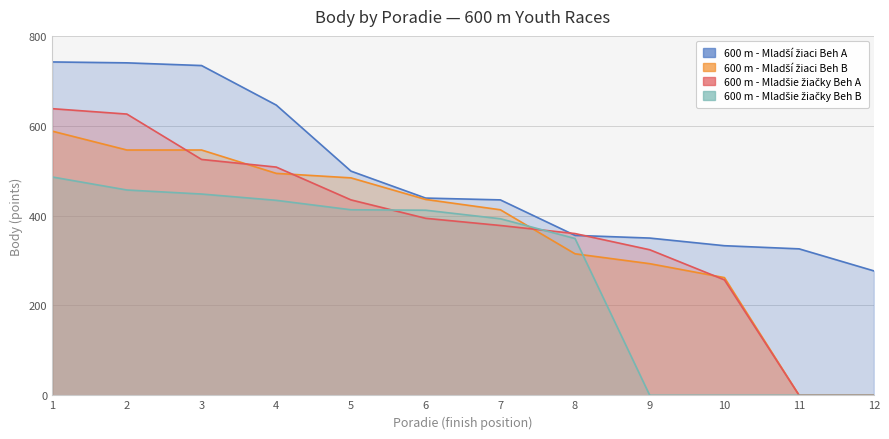

Between 4 and 7, which series saw the biggest shift?

600 m - Mladší žiaci Beh A